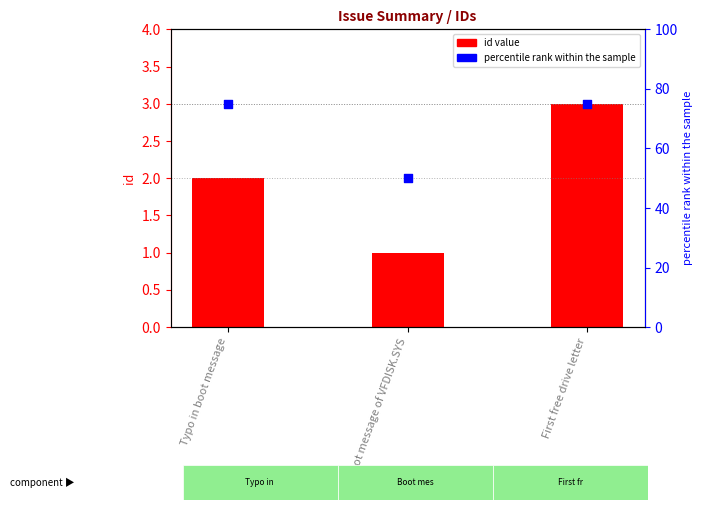

Which series has the largest total across all categories?

percentile rank within the sample